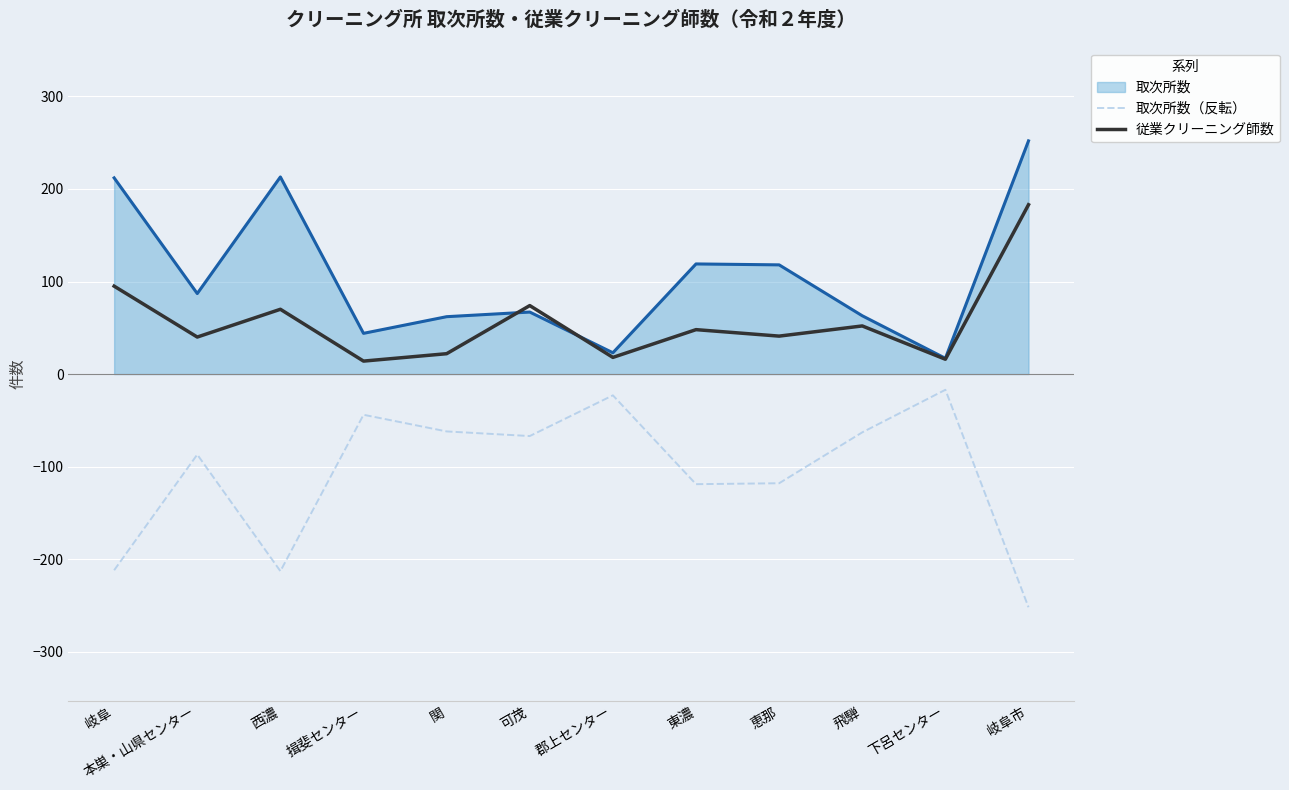

At which category is the sum across all series the highest?

岐阜市